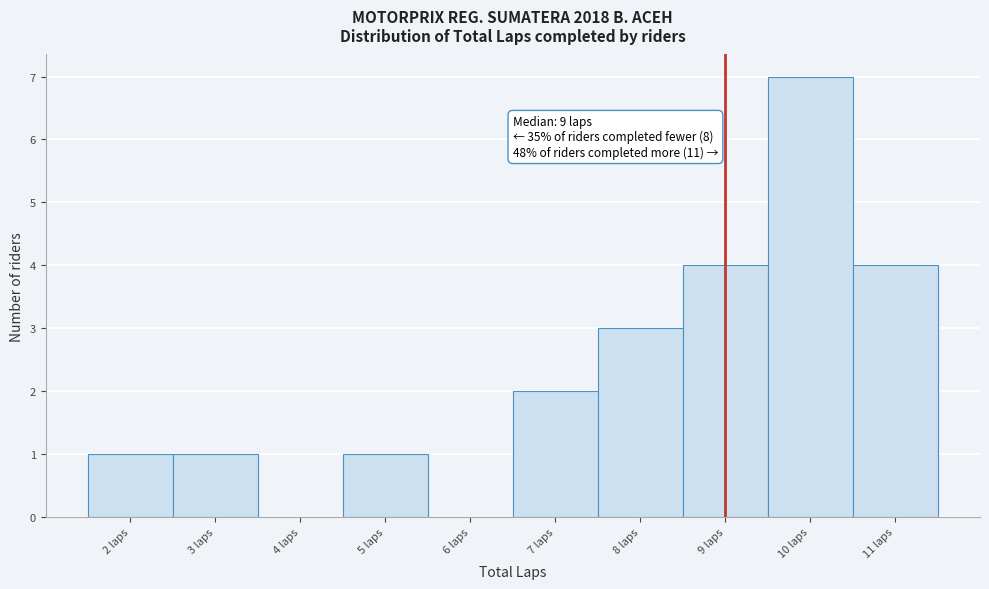

Which range on the x-axis has the tallest bar?

9.5 to 10.5